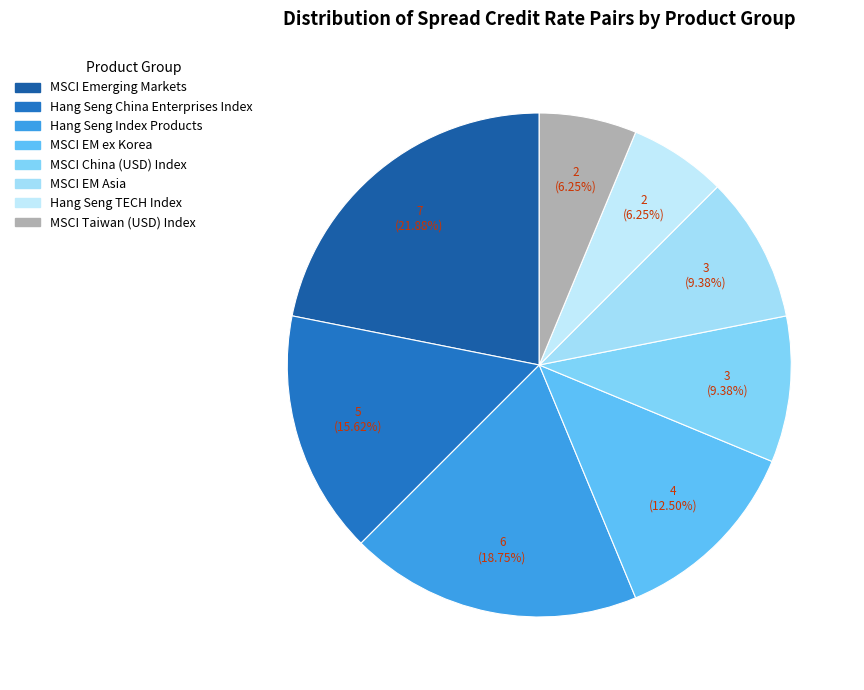

Does MSCI Taiwan (USD) Index represent more than half of the total?

No